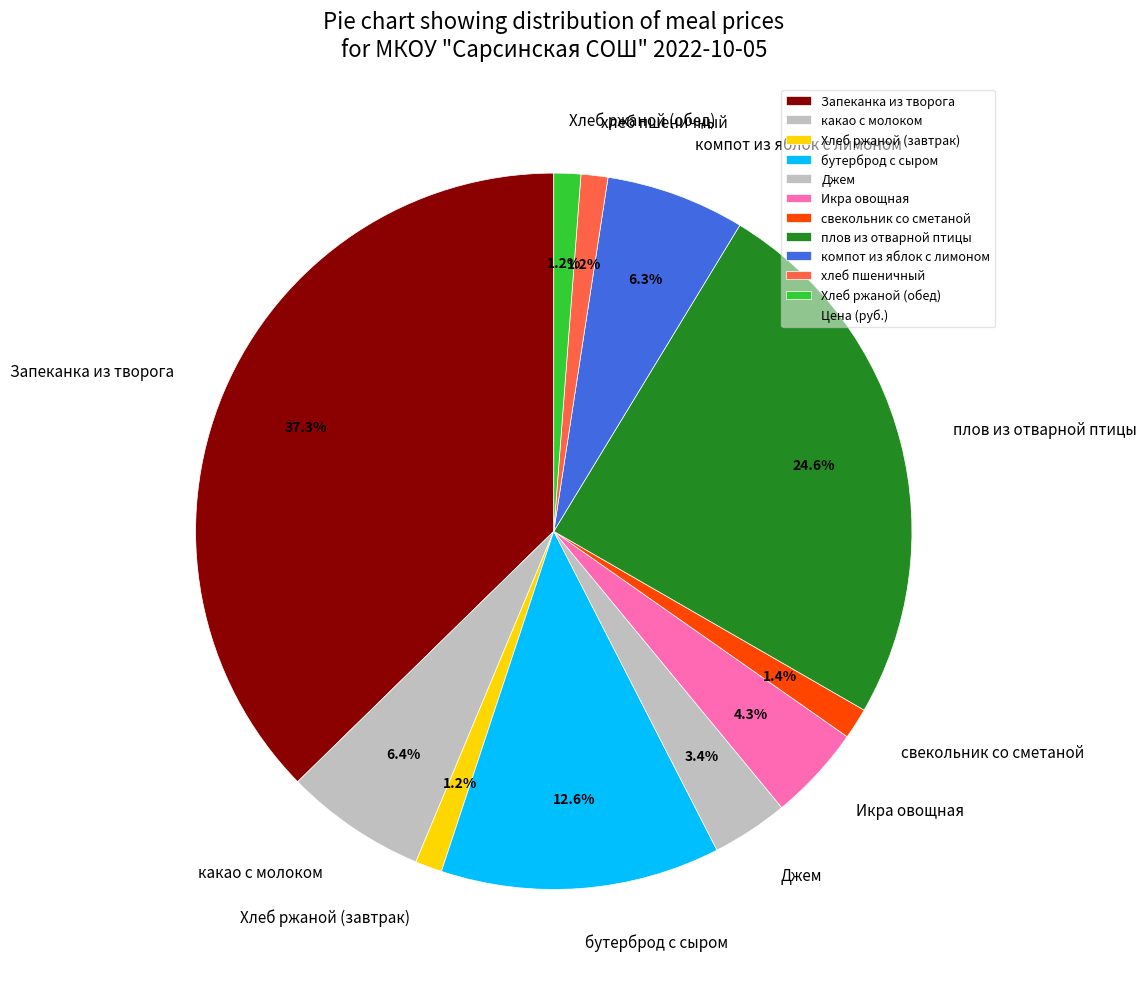

Does компот из яблок с лимоном represent more than half of the total?

No